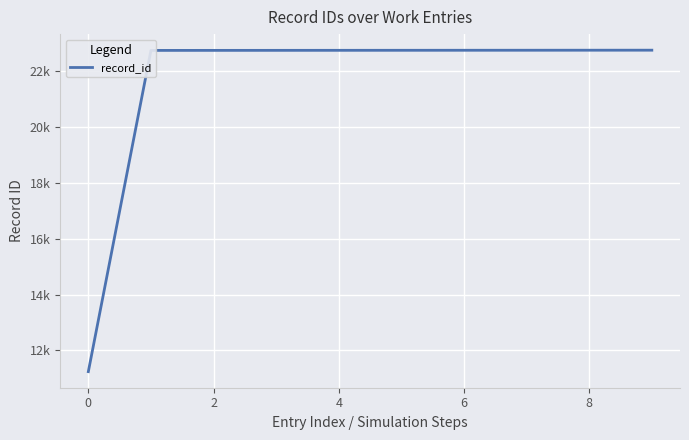

Does the chart display data point markers on the line(s)?

No